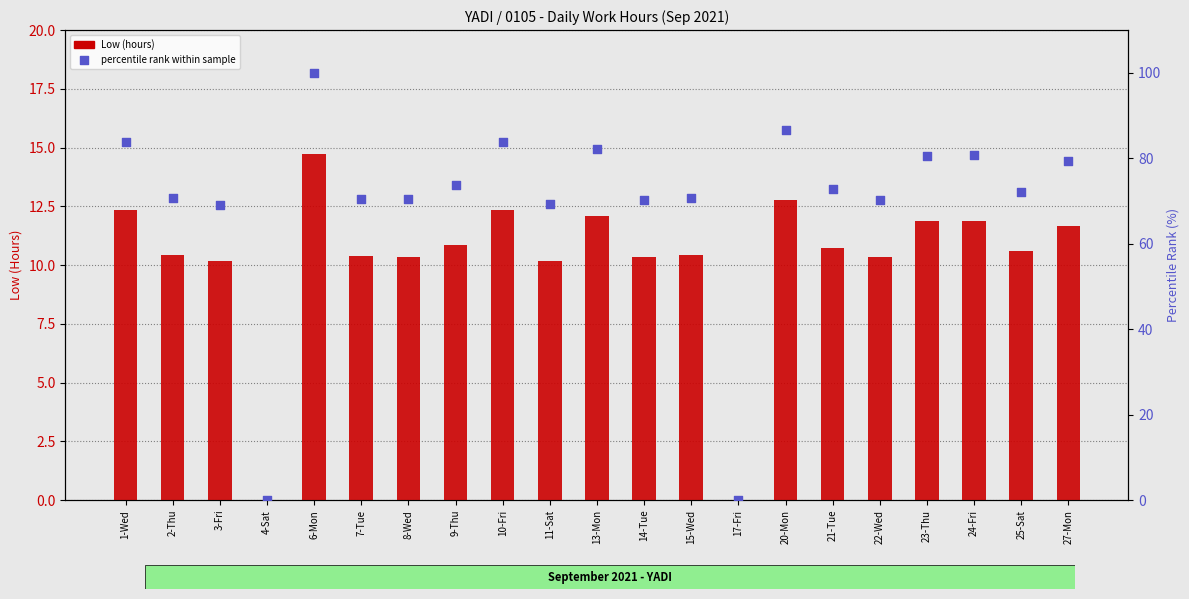

At which category is the sum across all series the highest?

6-Mon